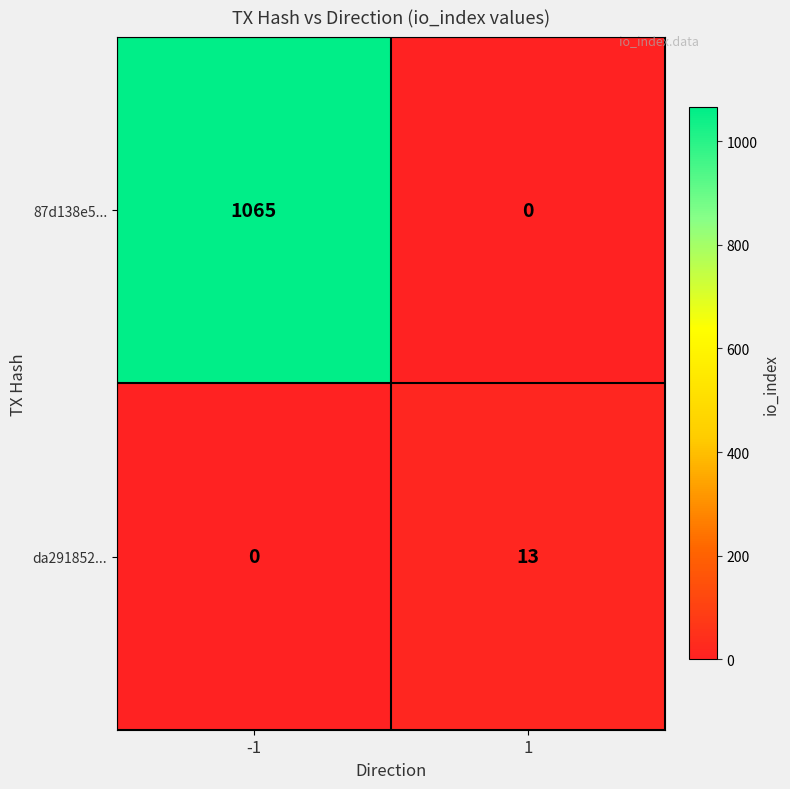

Which series has the largest range (max minus min)?

87d138e5...